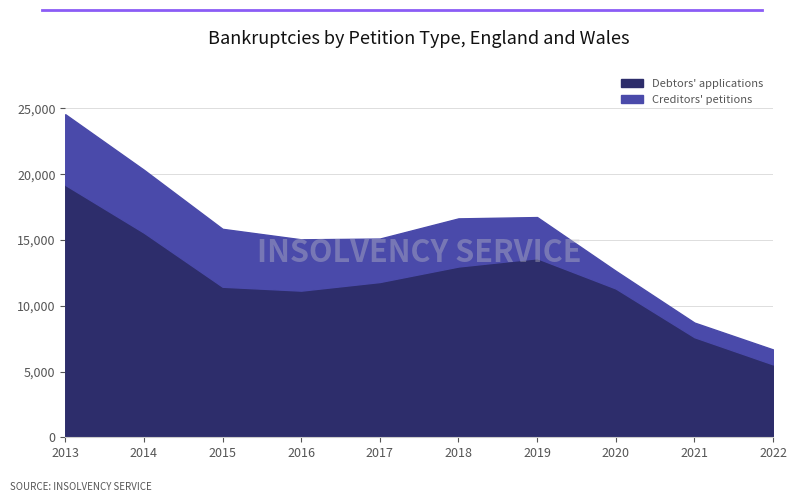

Between 2018 and 2022, which is larger?

2018